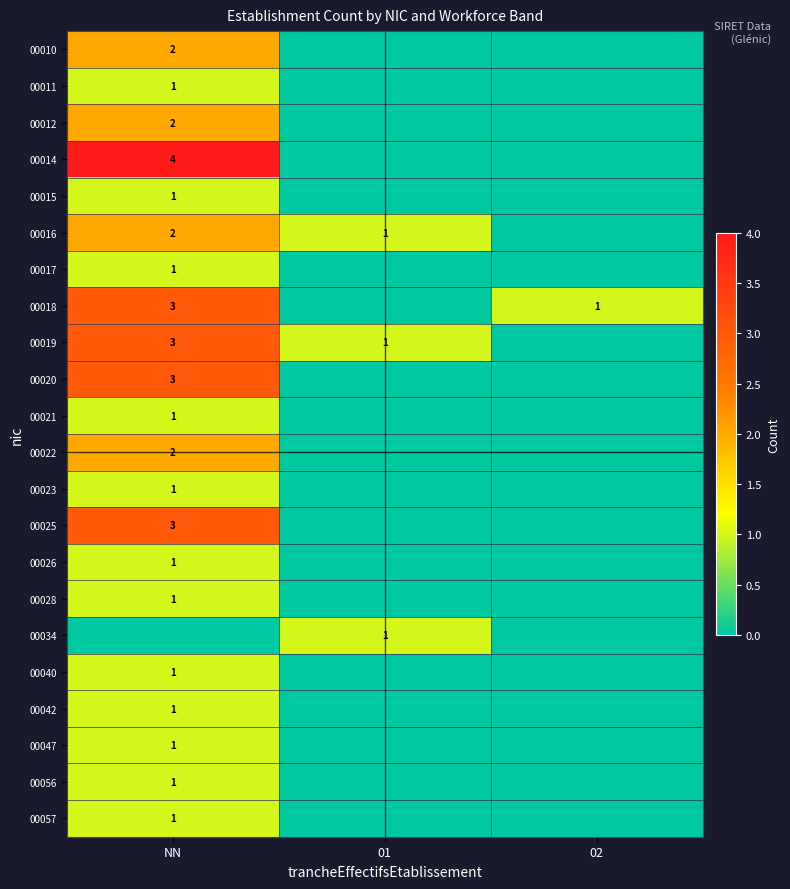

True or false: 00047 has a value of 2 at NN.

False